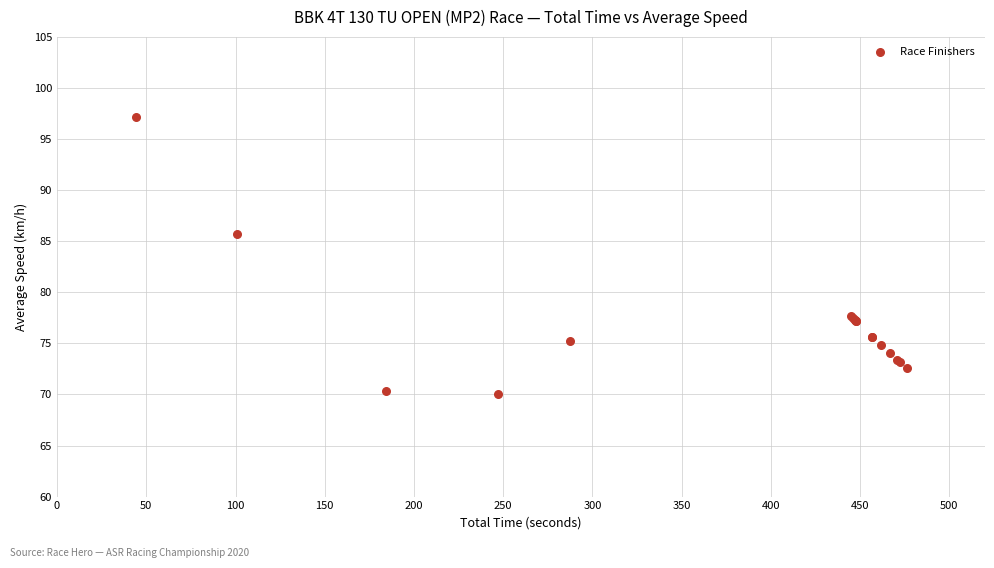

What Y value in the scatter plot is closest to 83?

85.7